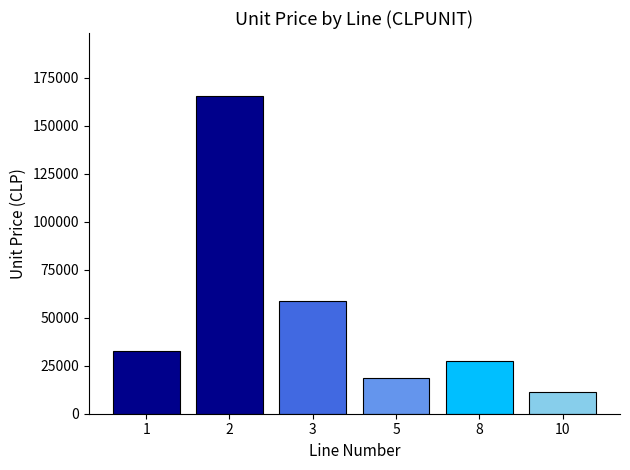

Reading right to left, transcribe all the data shown in this chart.

10=11400	8=27570	5=18590	3=58900	2=165260	1=32430